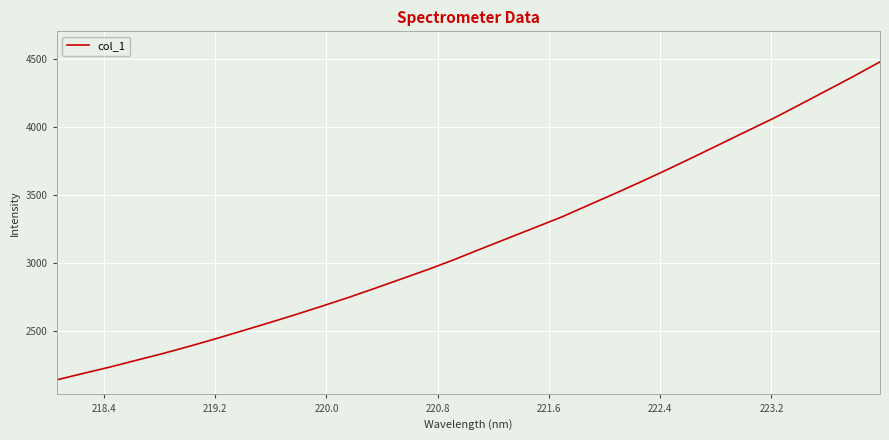

True or false: there are more than 2 points higher than both neighbors.

False